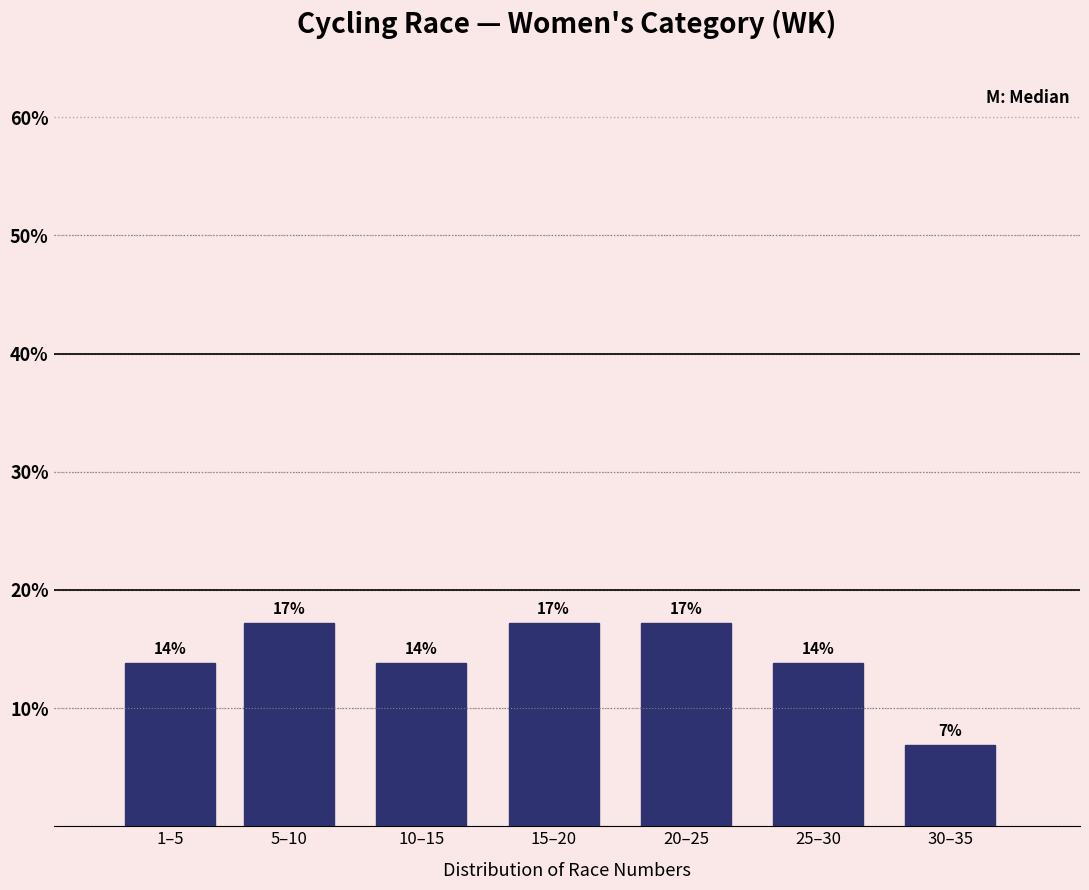

How many bars are there in total?

7